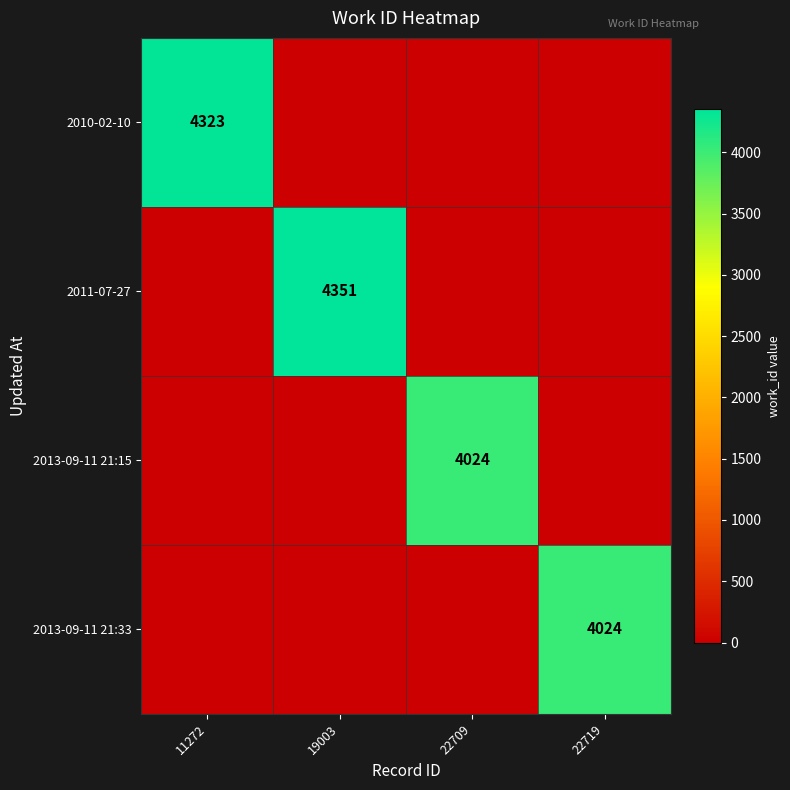

Is it true that 2013-09-11 21:15 equals 4024 at 22709?

True